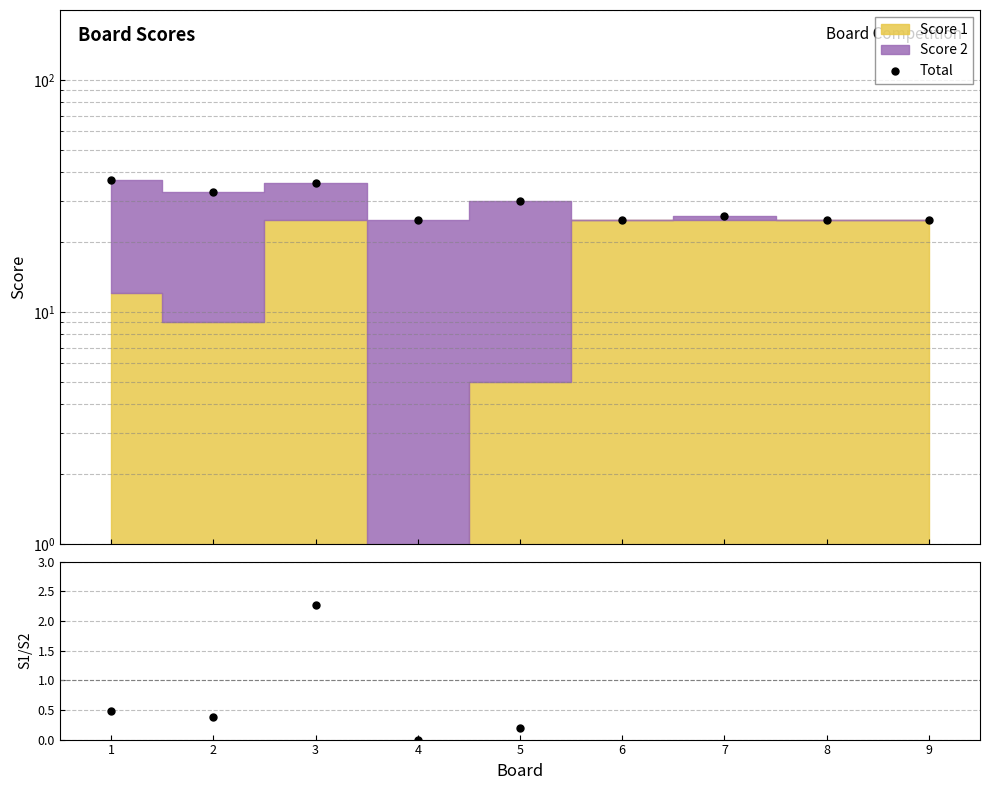

True or false: S1/S2 and Total intersect in this chart.

False